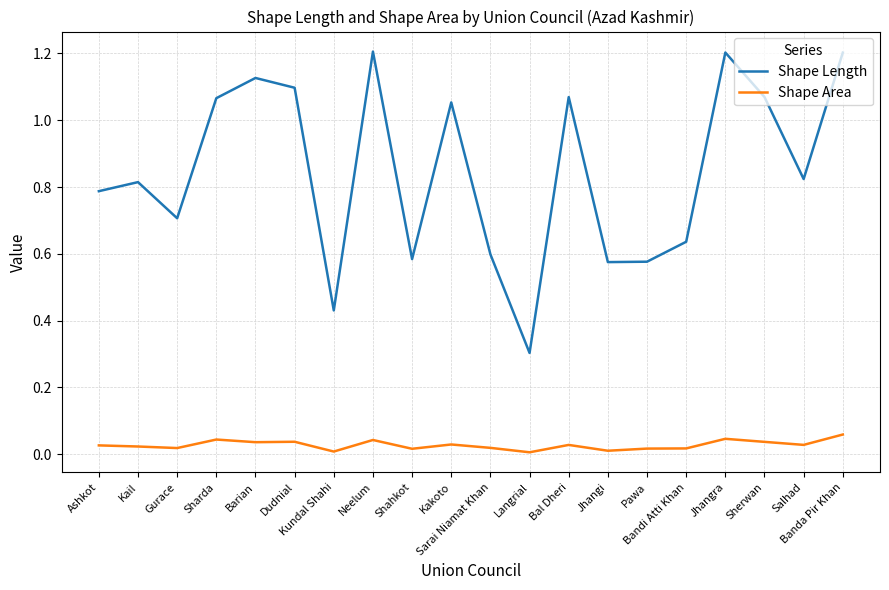

True or false: Shape Area and Shape Length intersect in this chart.

False